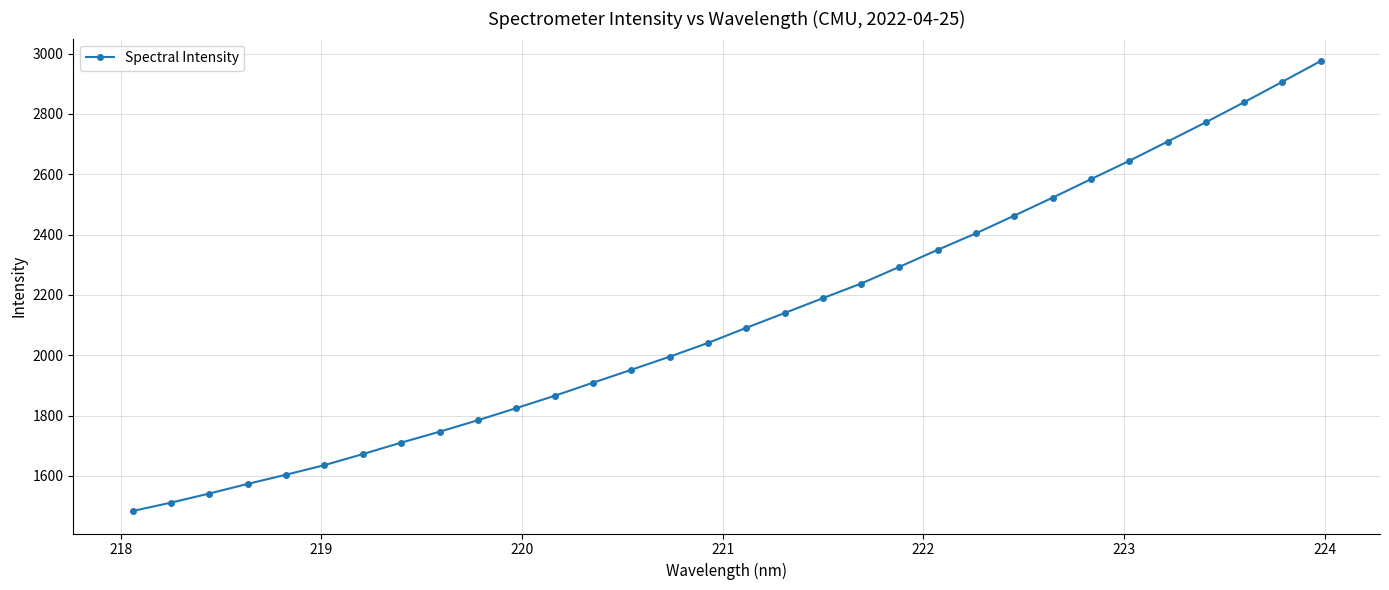

What is the value of the 6th point from the left?

1636.0